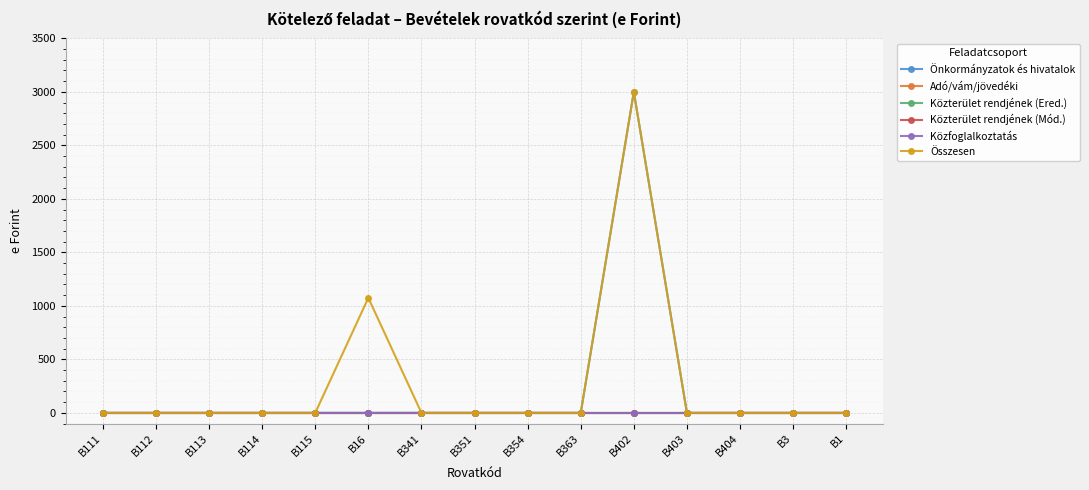

What is the maximum value shown in the chart?

3000